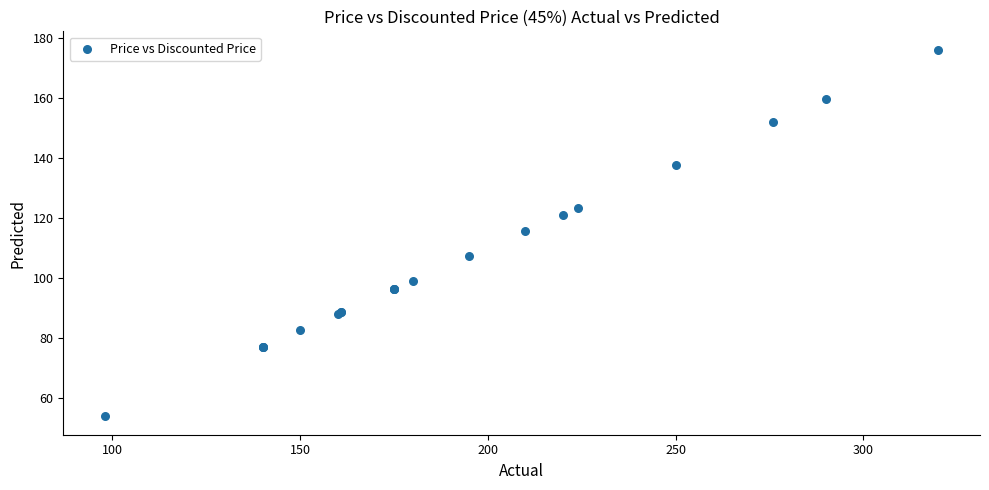

What Y value in the scatter plot is closest to 114?

115.5